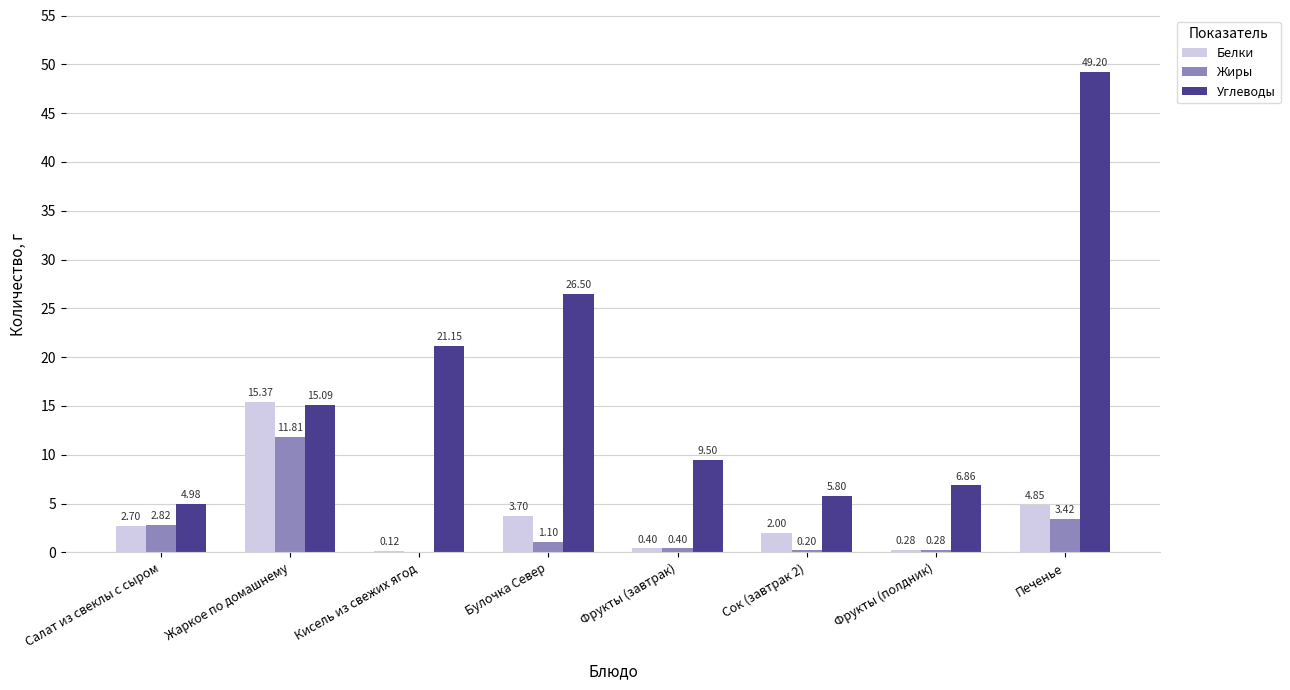

Which series has the largest total across all categories?

Углеводы